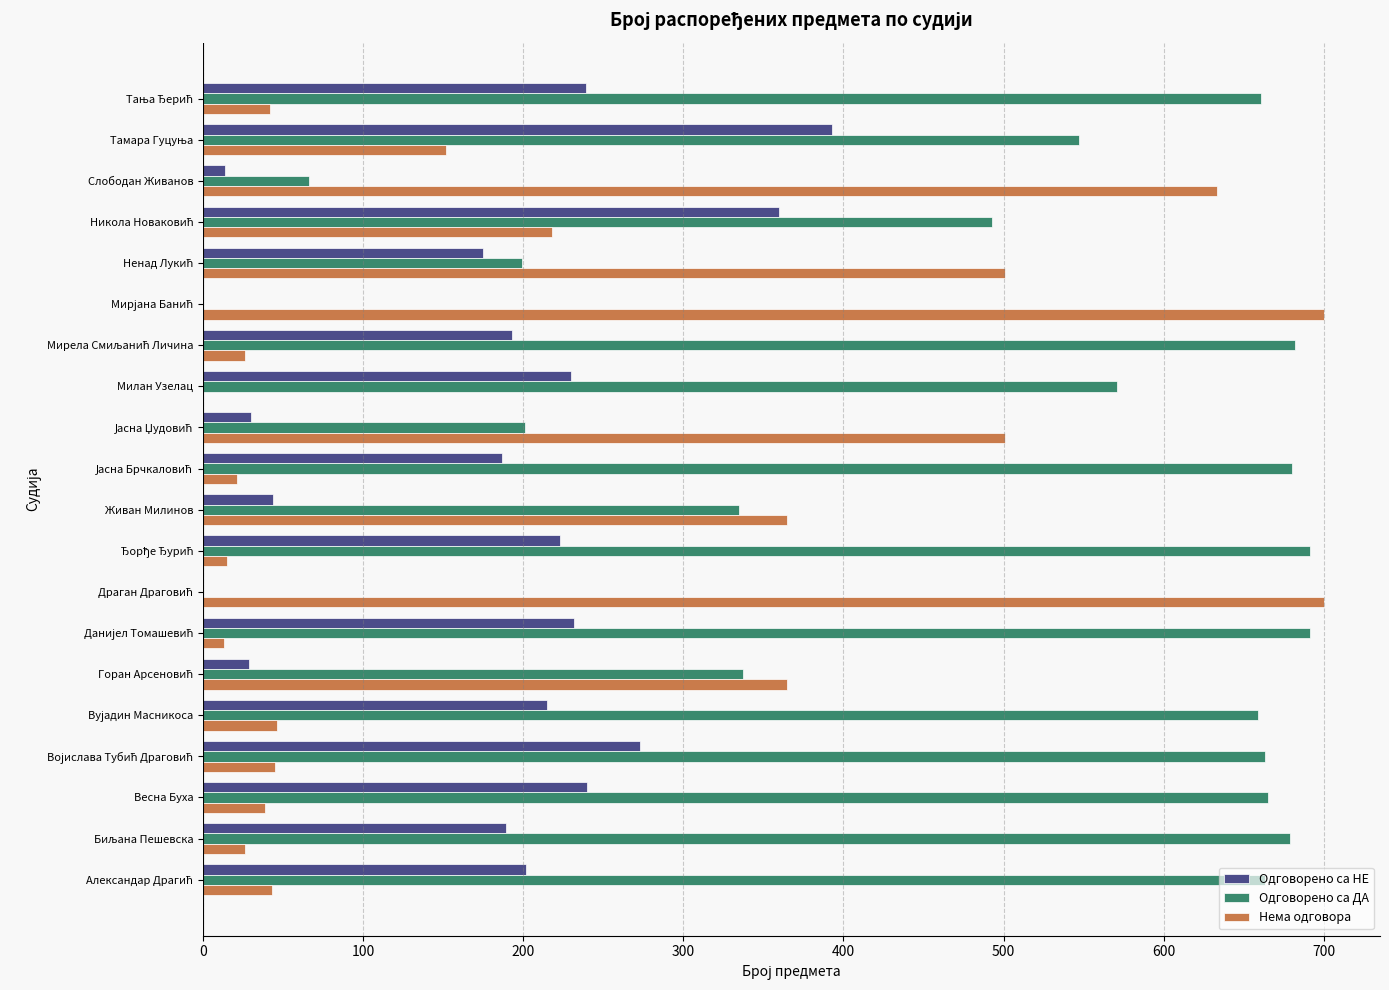

What is the maximum value for Одговорено са ДА?

691